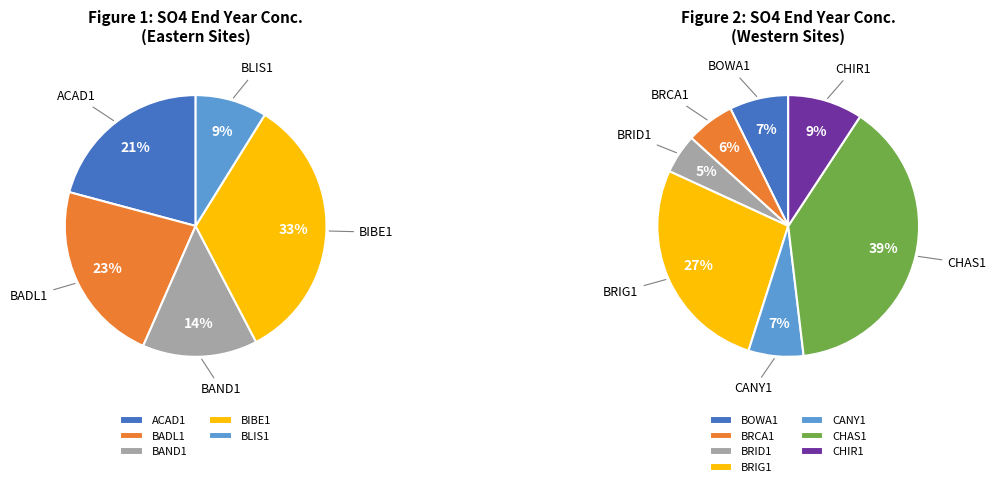

Which slice is the largest?

CHAS1